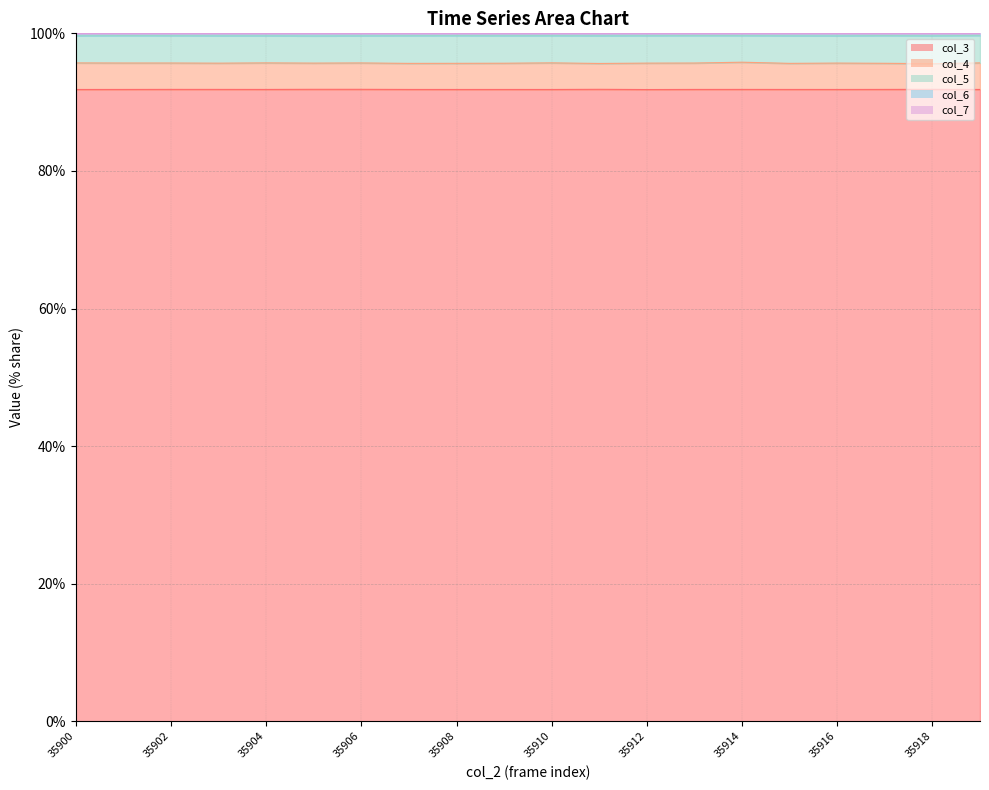

The col_3 series shows 30.2 at 35900. True or false?

False